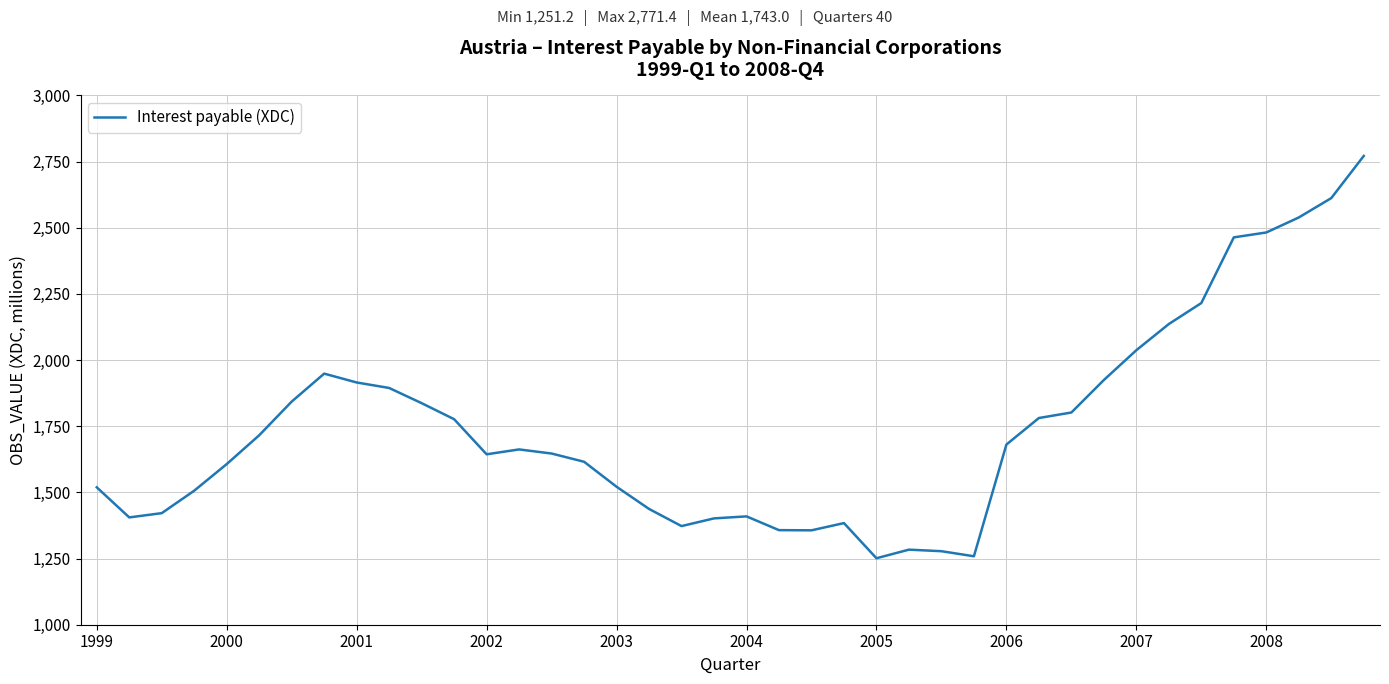

What is the difference between the maximum and minimum values?

1520.2